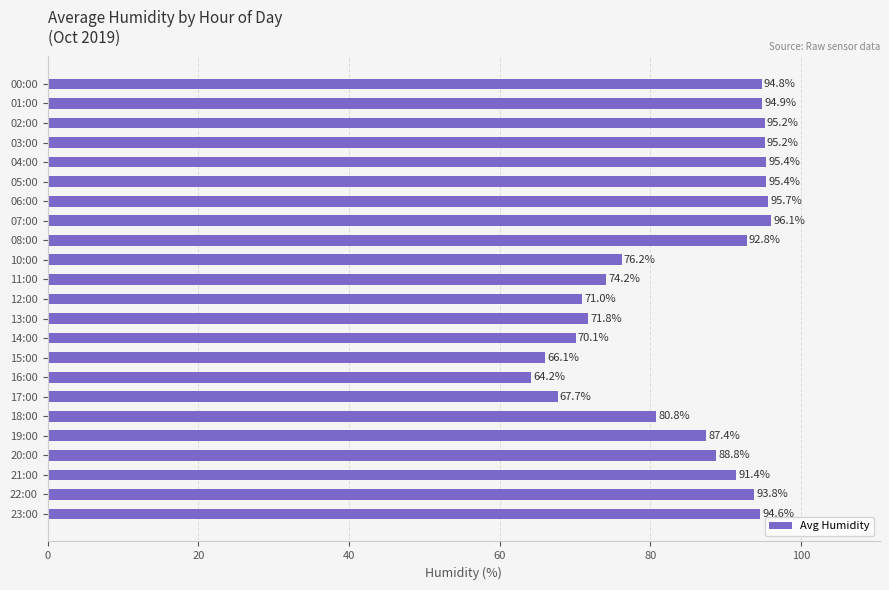

The value at 17:00 is 45.7. True or false?

False